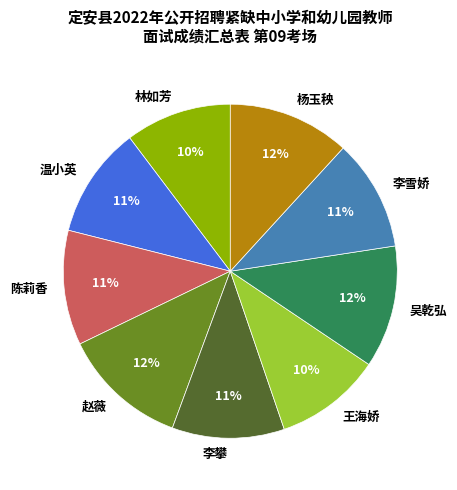

To the nearest percent, what percentage of the pie is 温小英?

11%